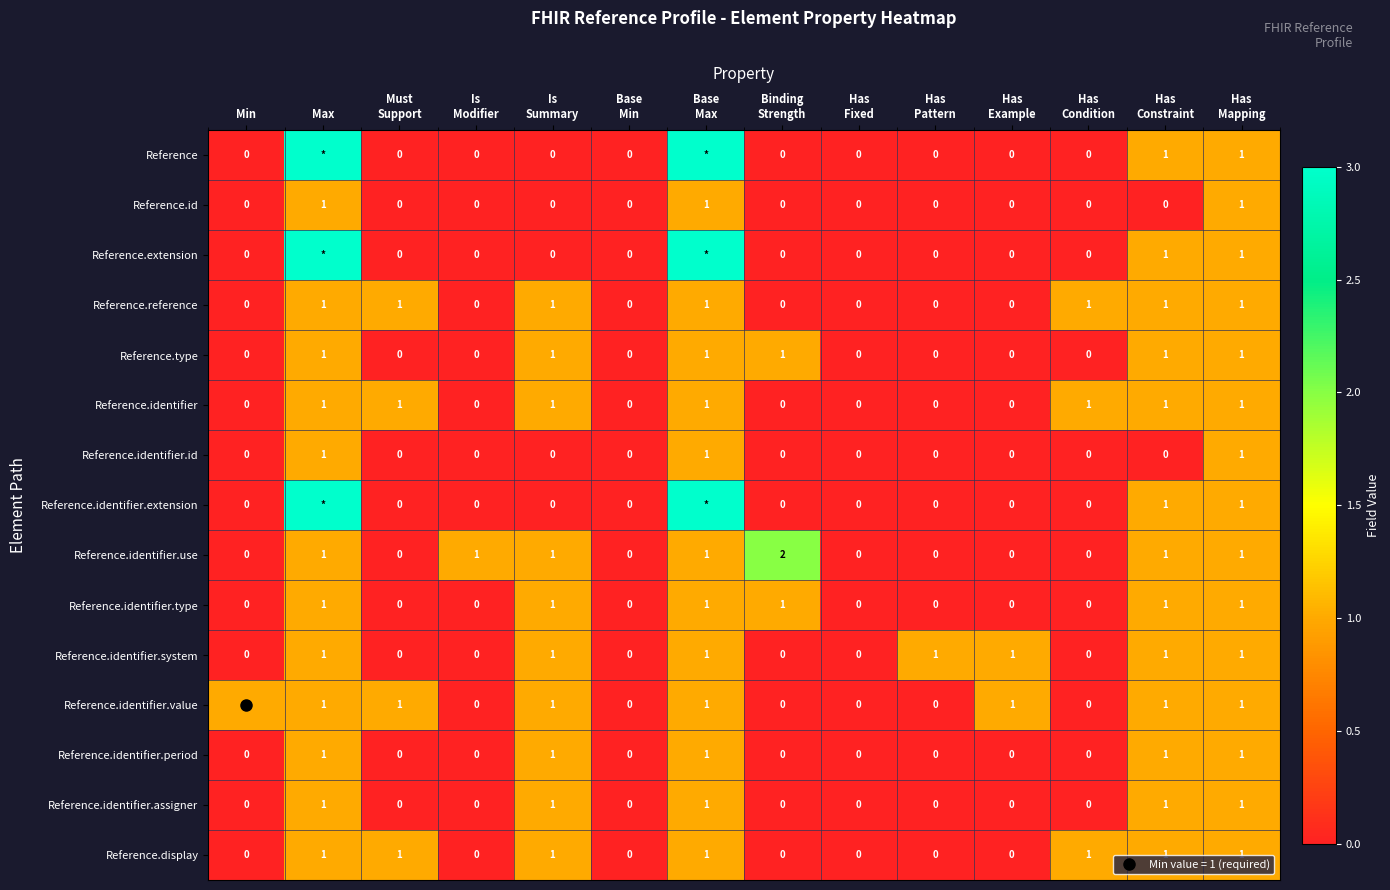

Count the number of data series in this chart.

15